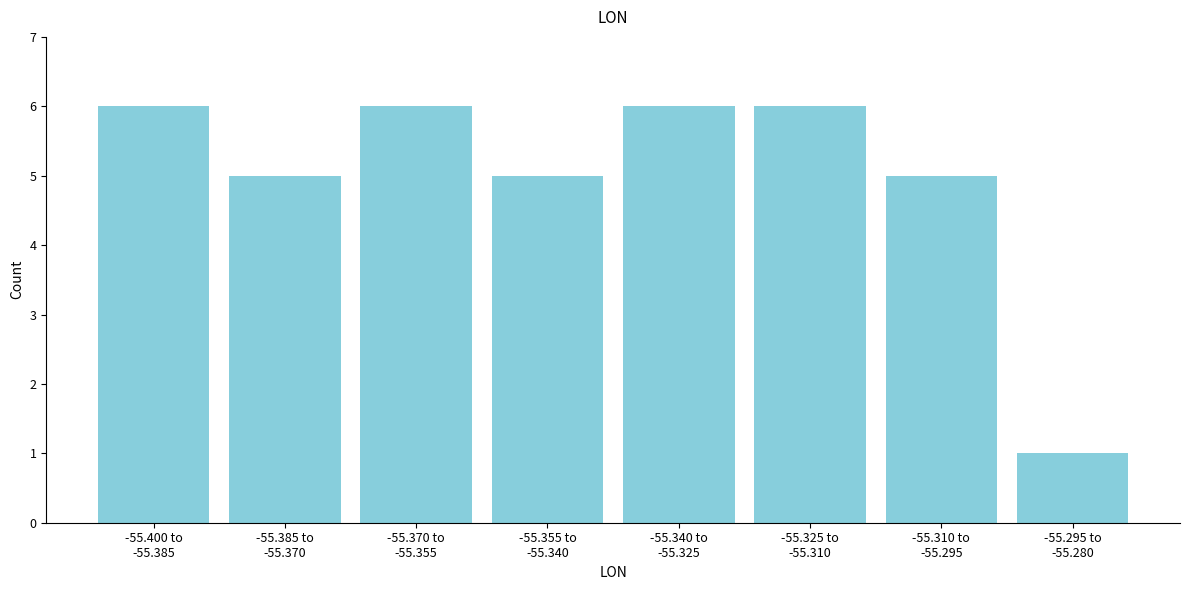

Reading left to right, extract all data points from this chart.

6	5	6	5	6	6	5	1